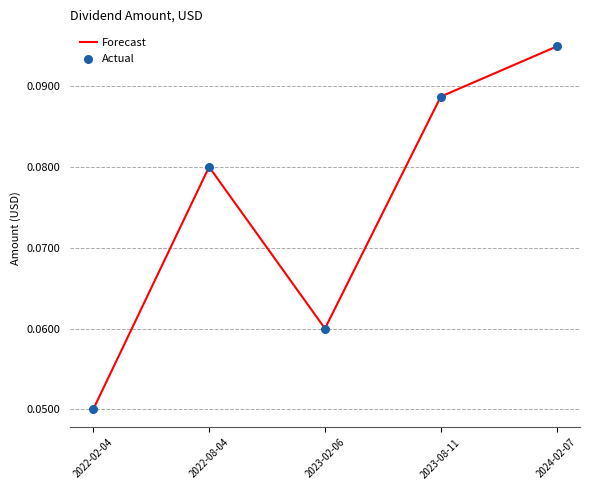

What is the sum of all values?

0.4